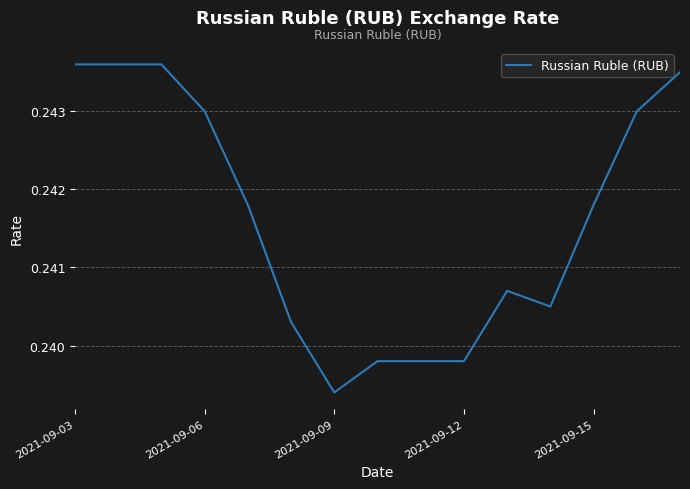

Reading left to right, what are all the values shown in this chart?

0.2	0.2	0.2	0.2	0.2	0.2	0.2	0.2	0.2	0.2	0.2	0.2	0.2	0.2	0.2